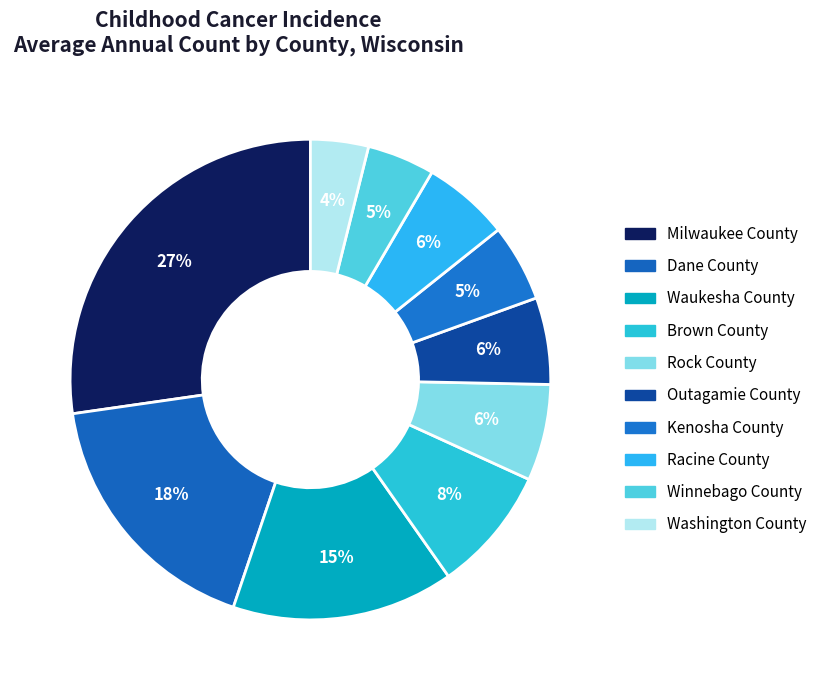

True or false: Milwaukee County accounts for 19% of the total.

False